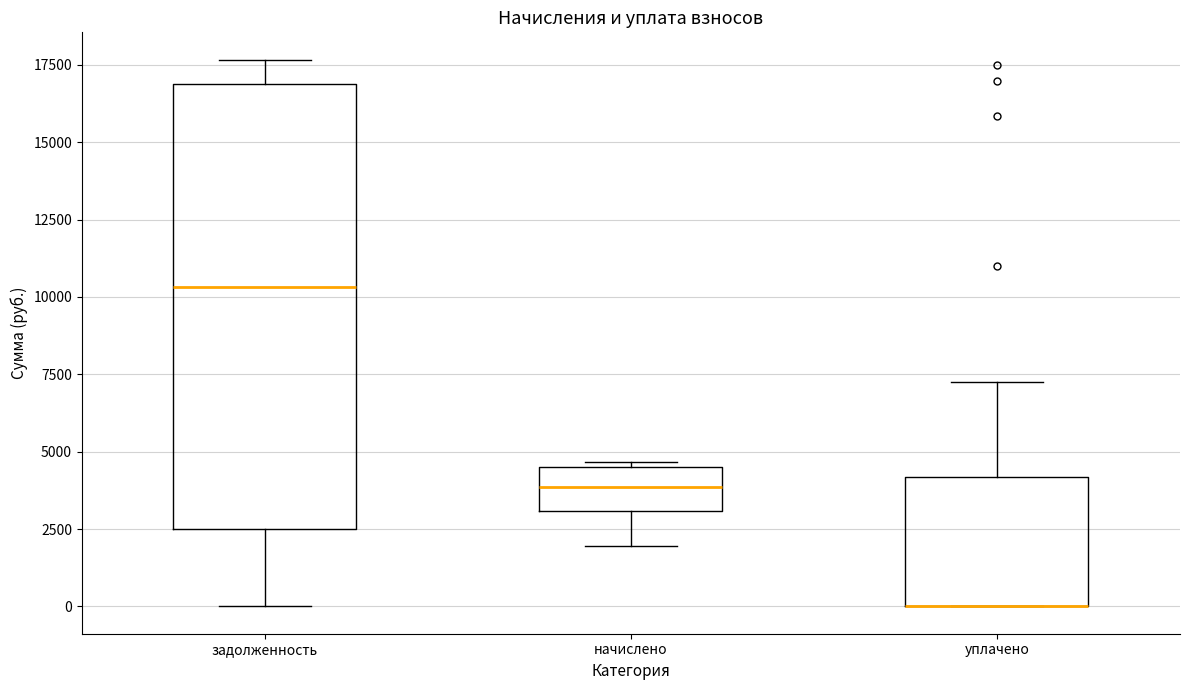

Reading left to right, read every box against the y-axis: the position of its median line, the range the box covers, and the ends of its whiskers. The values are not printed on the chart, so give them approximately, as read against the axis.

задолженность: median 10500, box 2500 to 17000, whiskers 0 to 17500
начислено: median 4000, box 3000 to 4500, whiskers 2000 to 4500 (just above the box's upper edge)
уплачено: median 0 (drawn on the box's lower edge), box 0 to 4000, whiskers 0 to 7500